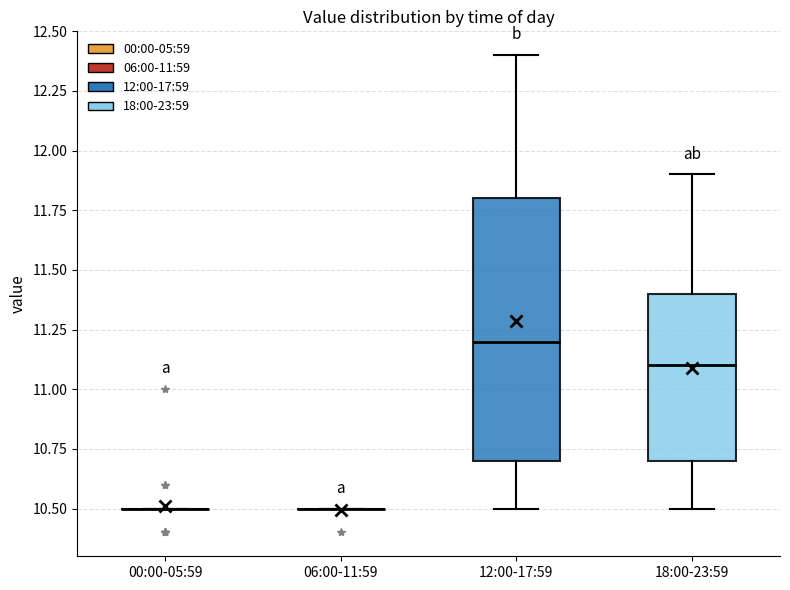

Reading left to right, read every box against the y-axis: the position of its median line, the range the box covers, and the ends of its whiskers. The values are not printed on the chart, so give them approximately, as read against the axis.

00:00-05:59: box collapsed to a line at 10.5, whiskers 10.5 to 10.5
06:00-11:59: box collapsed to a line at 10.5, whiskers 10.5 to 10.5
12:00-17:59: median 11.2, box 10.7 to 11.8, whiskers 10.5 to 12.4
18:00-23:59: median 11.1, box 10.7 to 11.4, whiskers 10.5 to 11.9